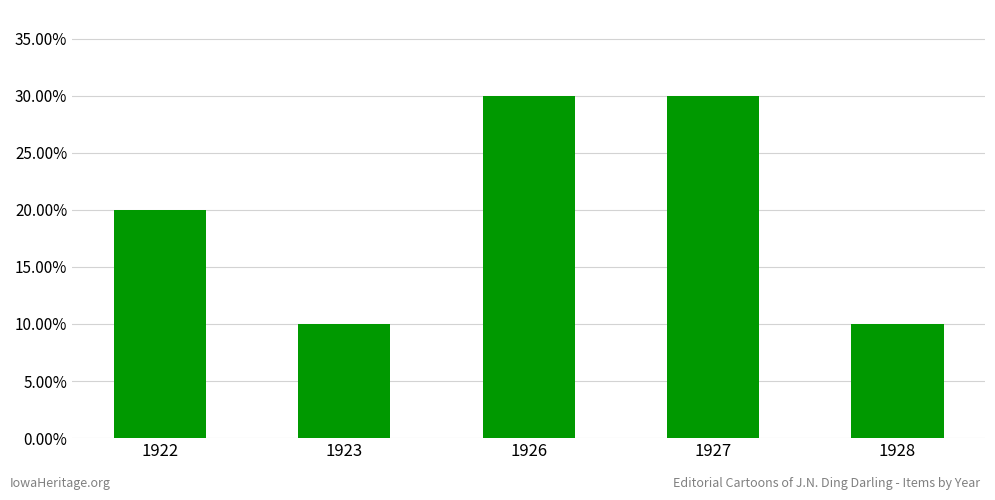

What is the sum of the values at 1928 and 1926?

0.4